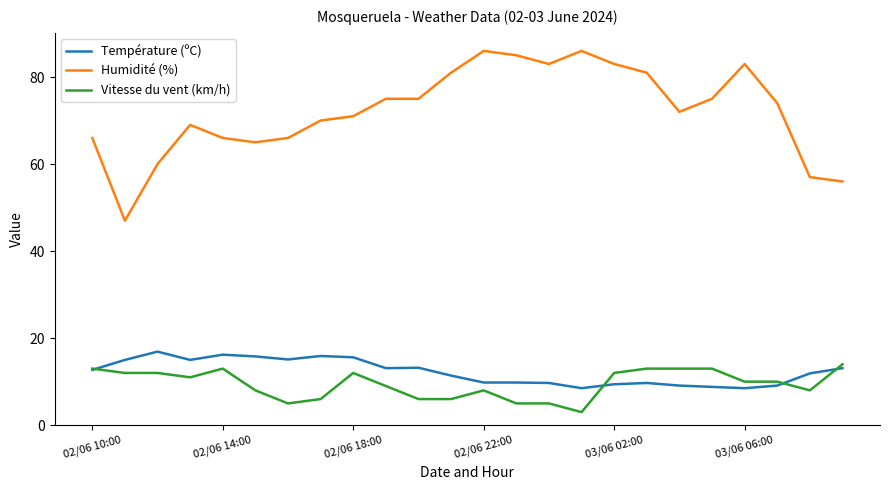

Which series has the widest spread of values?

Humidité (%)